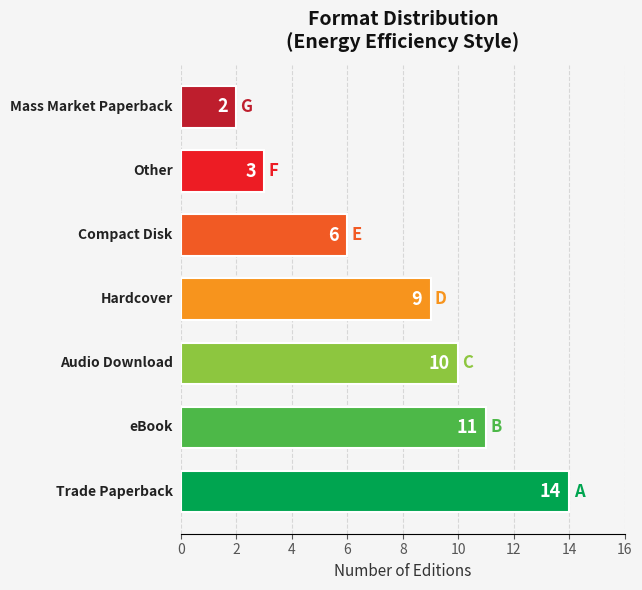

What is the difference between the maximum and minimum values?

12